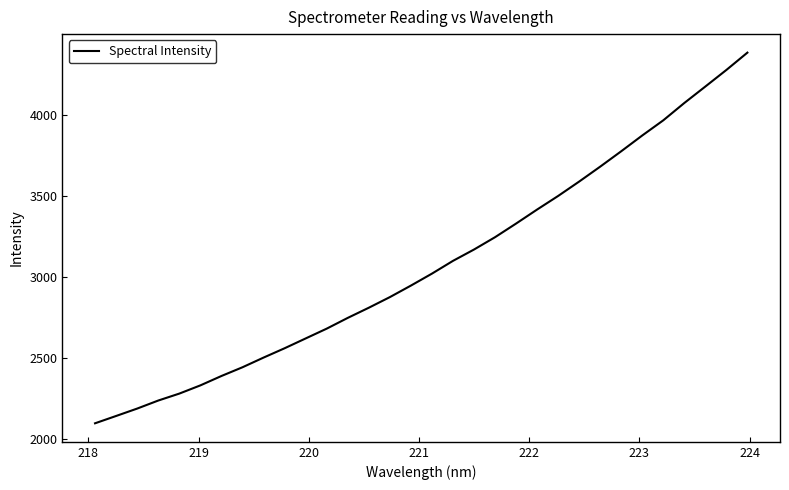

What is the maximum value shown in the chart?

4383.5